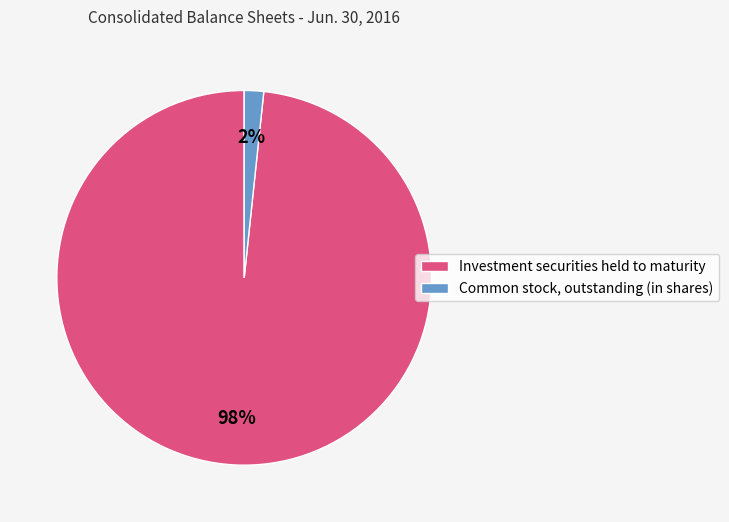

To the nearest percent, what percentage of the pie is Investment securities held to maturity?

98%